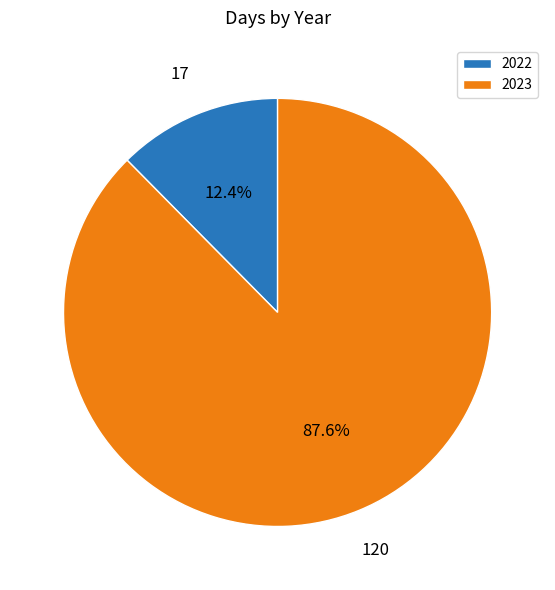

To the nearest percent, what is the average slice percentage?

50%